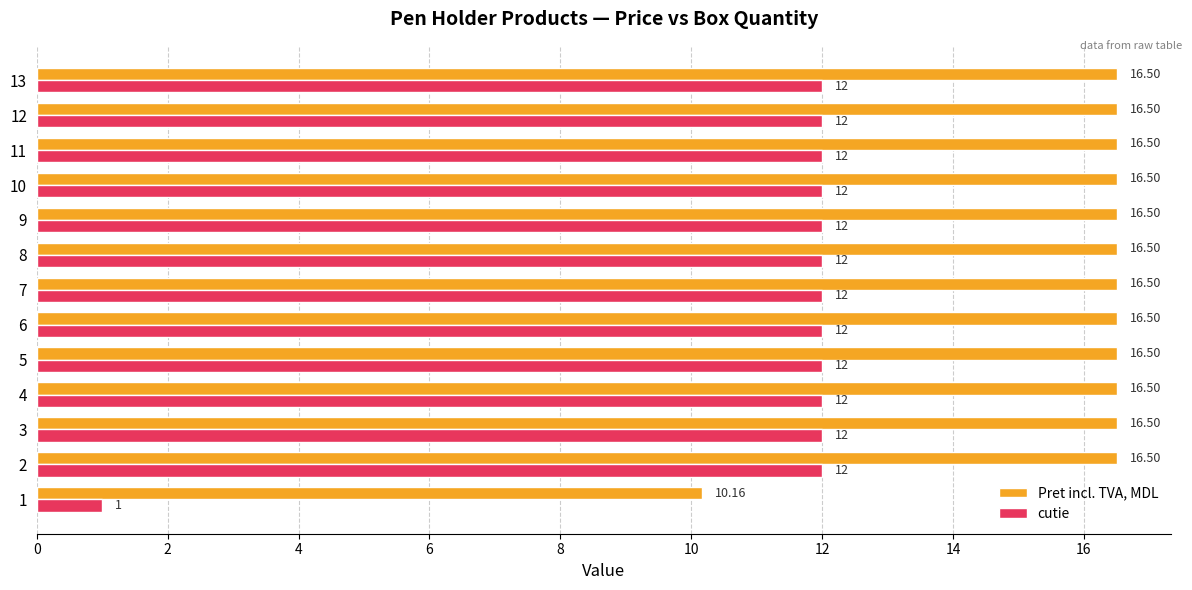

List the series in order of their overall mean, highest first.

Pret incl. TVA, MDL, cutie